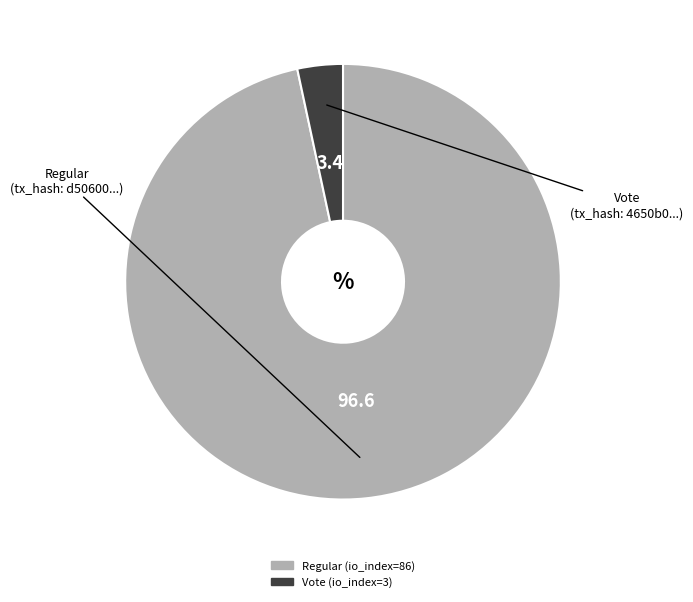

Combined, do Regular (io_index=86) and Vote (io_index=3) account for over 50%?

Yes